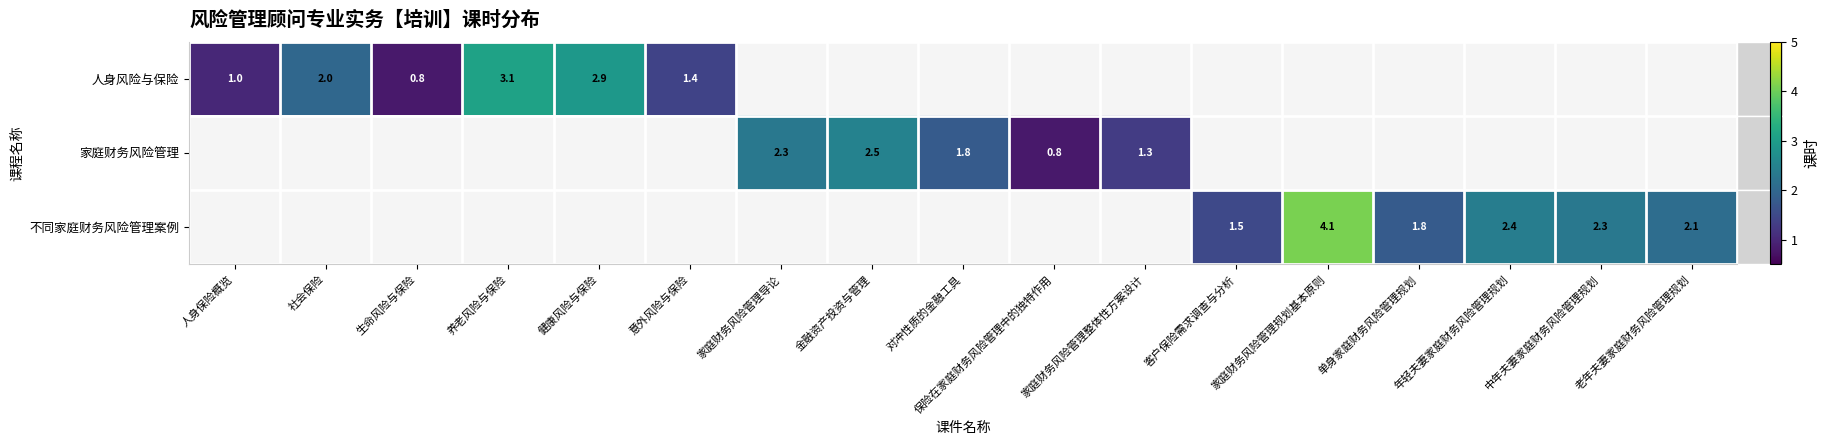

What is the greatest value displayed?

4.1